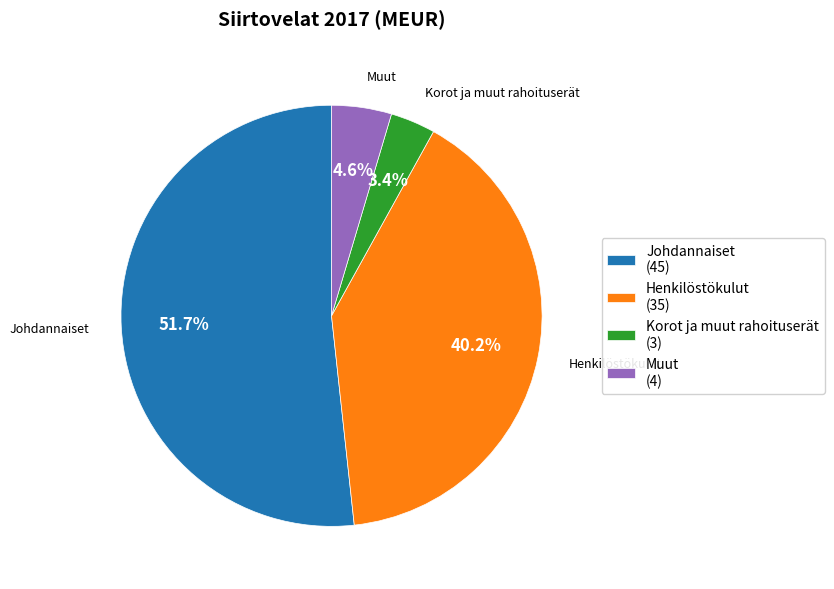

The Henkilöstökulut slice represents 40% of the pie. True or false?

True